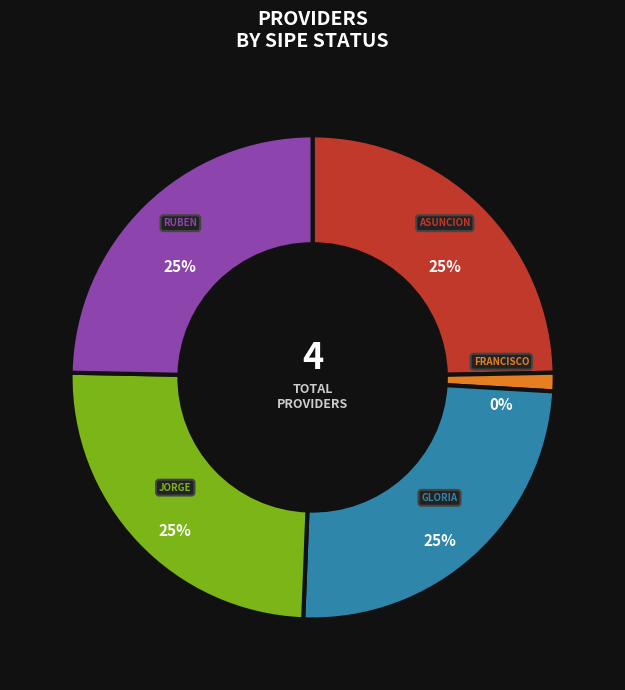

Combined, do RUBEN LAVIERO GIMENEZ RIVAS and ASUNCION COMUNICACIONES S.A account for over 50%?

No